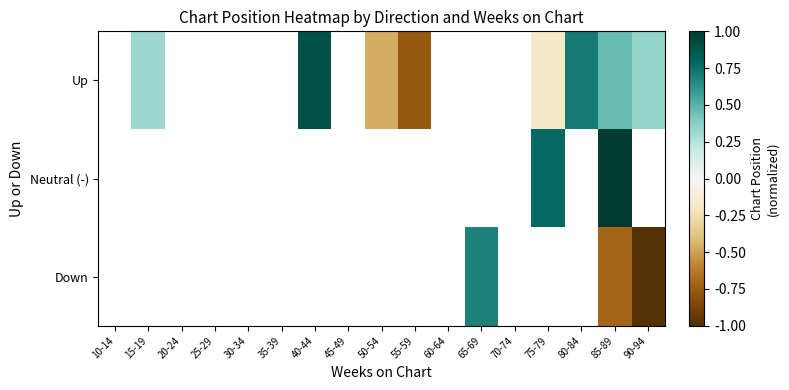

Between 15-19 and 40-44, which is larger?

40-44